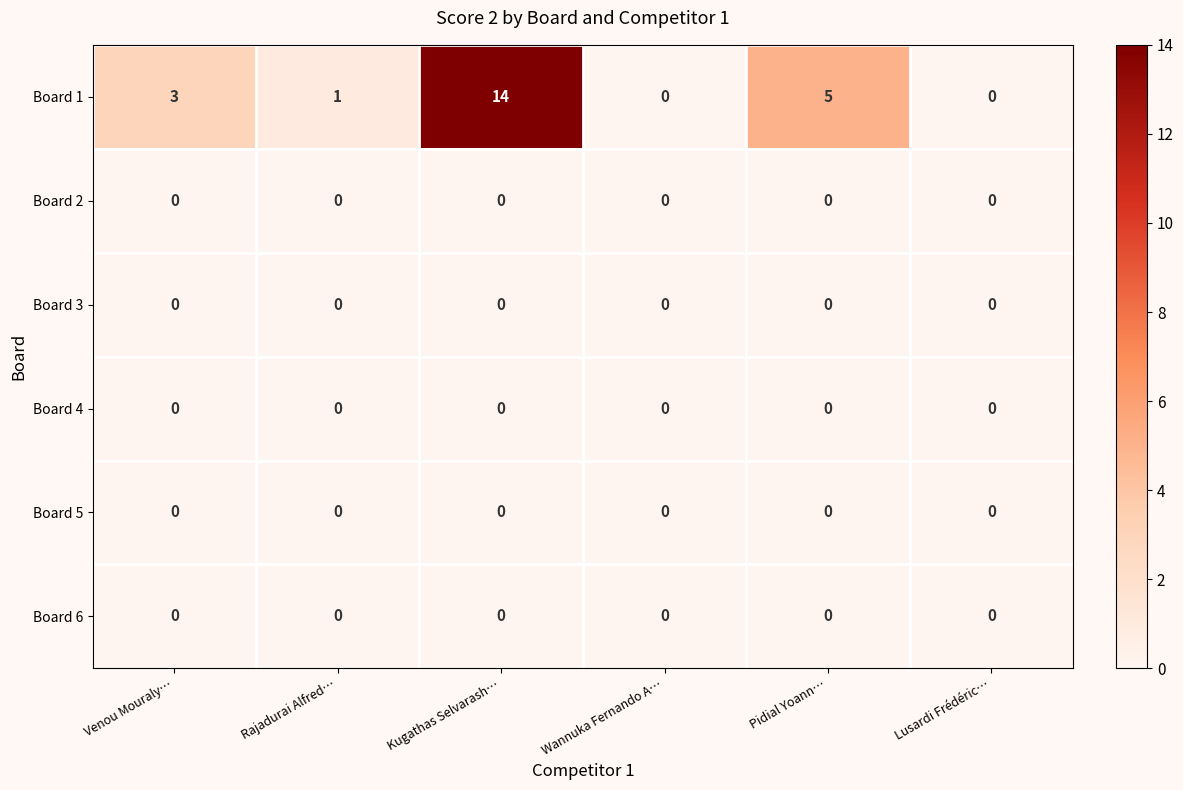

Count the number of data series in this chart.

6